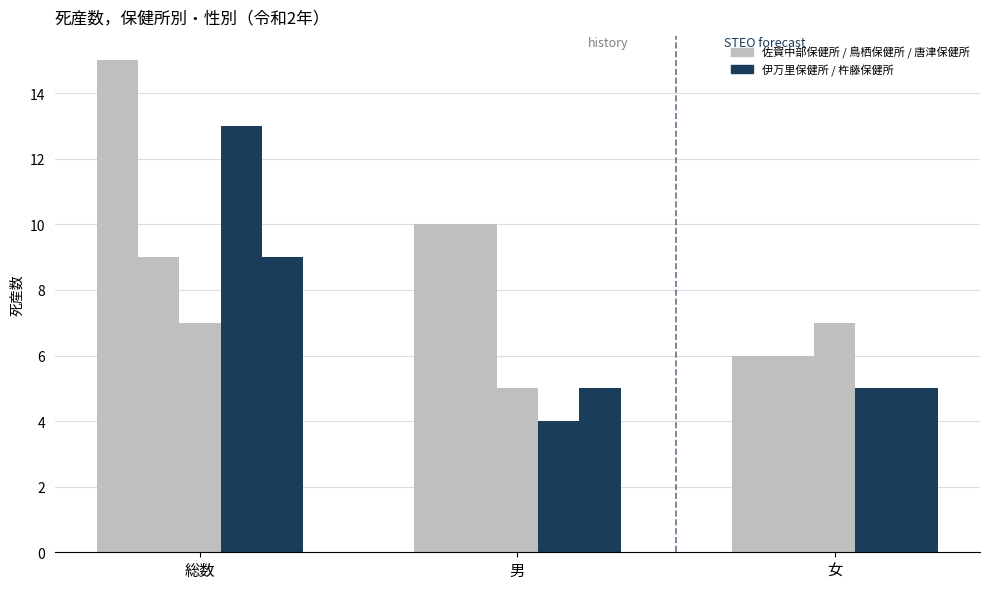

How many groups of bars are there?

3